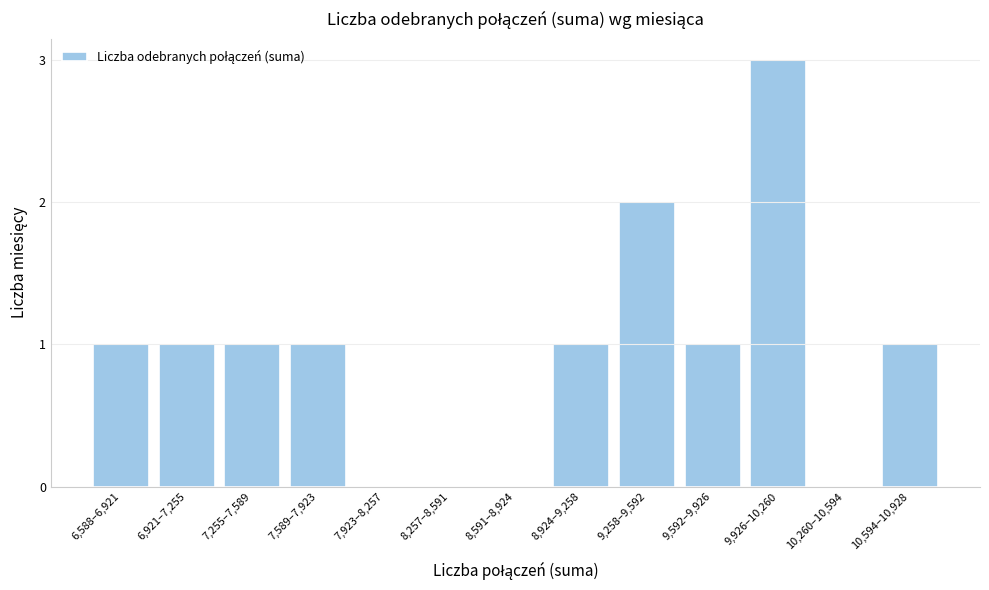

Reading left to right, transcribe all the data shown in this chart.

6,588–6,921=1	6,921–7,255=1	7,255–7,589=1	7,589–7,923=1	7,923–8,257=0	8,257–8,591=0	8,591–8,924=0	8,924–9,258=1	9,258–9,592=2	9,592–9,926=1	9,926–10,260=3	10,260–10,594=0	10,594–10,928=1